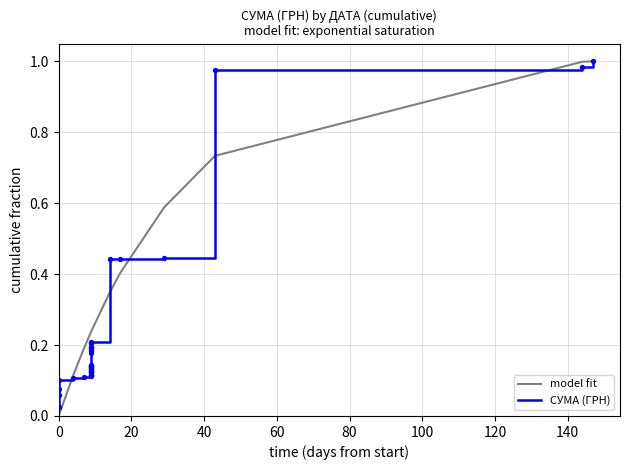

Which series has the largest total across all categories?

model fit